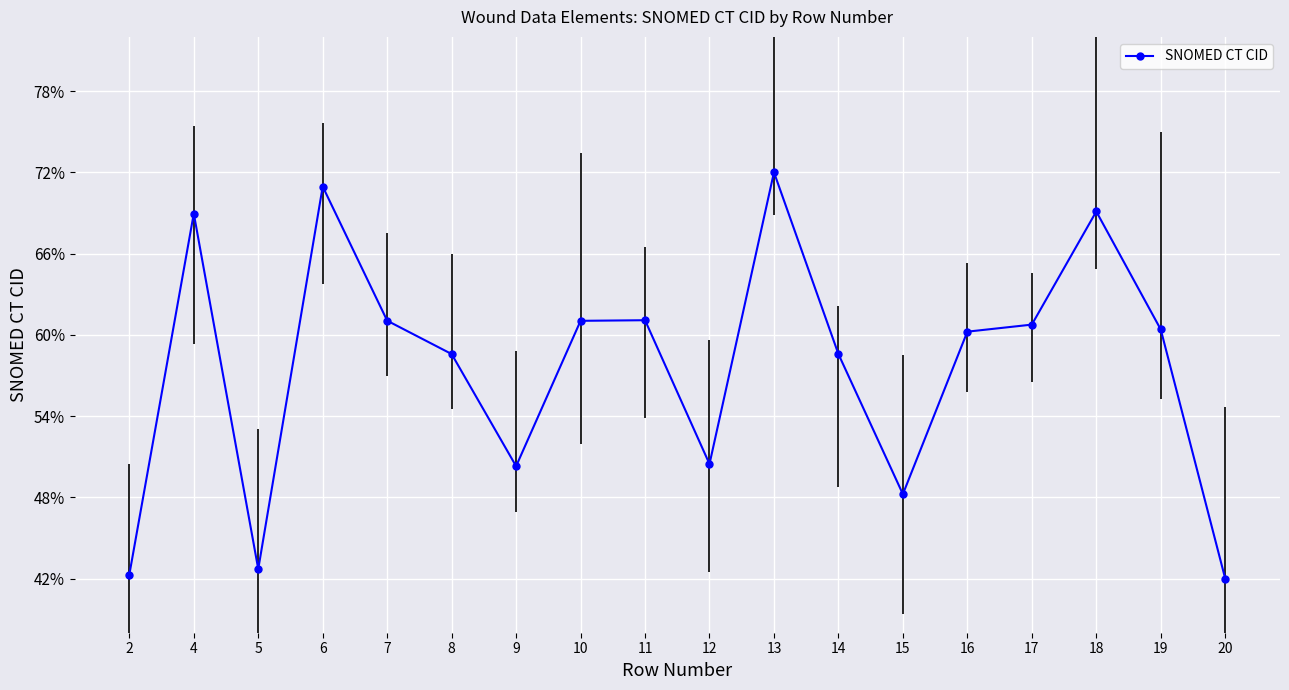

What is the greatest value displayed?

0.7